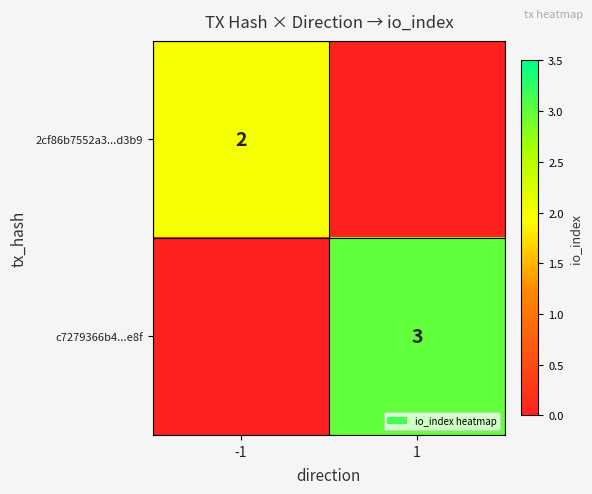

The c7279366b4...e8f series shows 3 at 1. True or false?

True